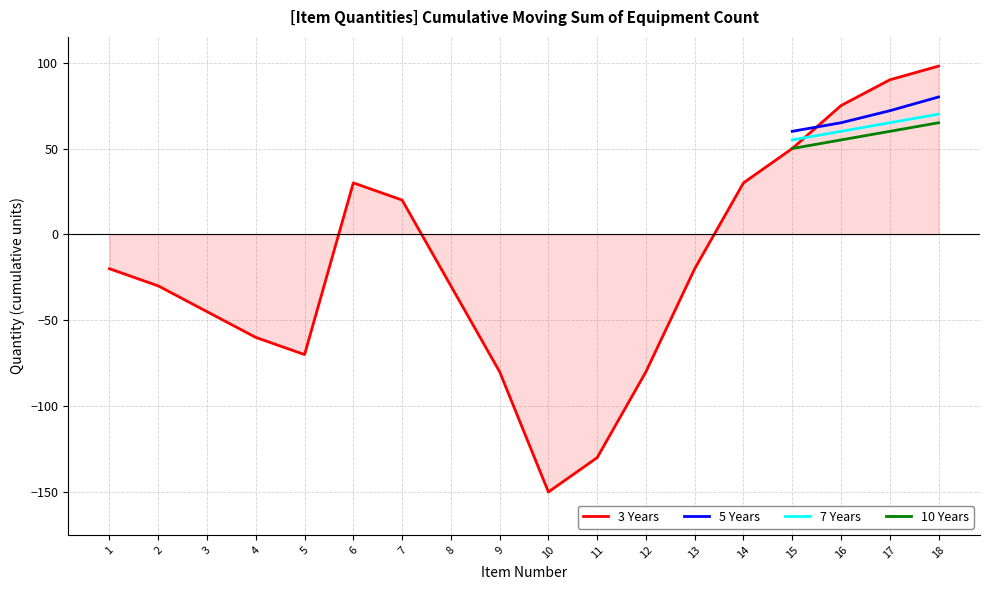

True or false: 10 Years and 7 Years cross at least once.

False